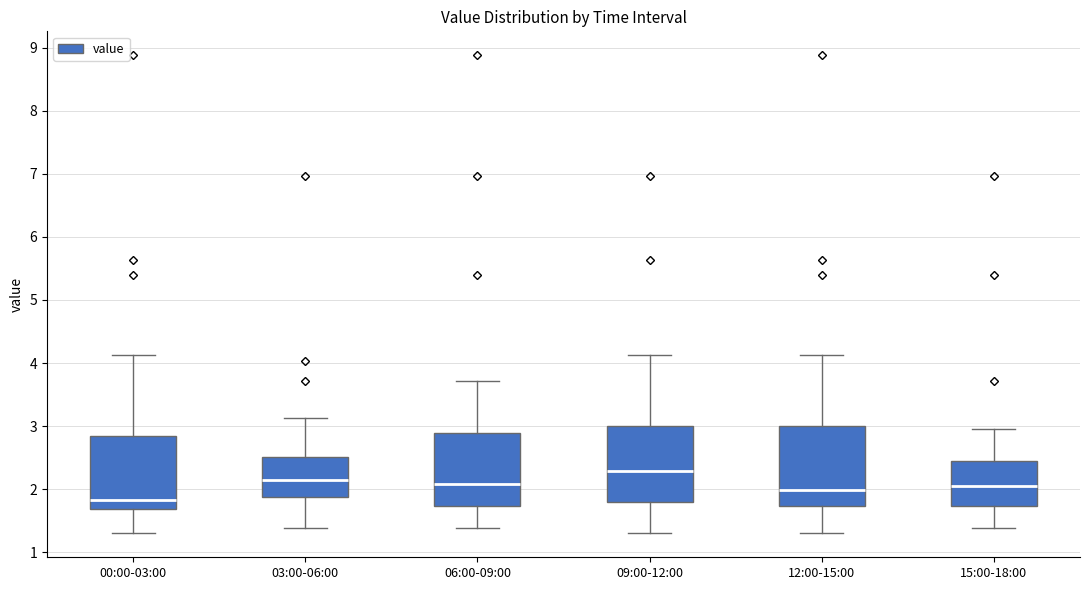

Reading left to right, read every box against the y-axis: the position of its median line, the range the box covers, and the ends of its whiskers. The values are not printed on the chart, so give them approximately, as read against the axis.

00:00-03:00: median 1.8, box 1.7 to 2.8, whiskers 1.3 to 4.1
03:00-06:00: median 2.2, box 1.9 to 2.5, whiskers 1.4 to 3.1
06:00-09:00: median 2.1, box 1.7 to 2.9, whiskers 1.4 to 3.7
09:00-12:00: median 2.3, box 1.8 to 3.0, whiskers 1.3 to 4.1
12:00-15:00: median 2.0, box 1.7 to 3.0, whiskers 1.3 to 4.1
15:00-18:00: median 2.1, box 1.7 to 2.4, whiskers 1.4 to 3.0